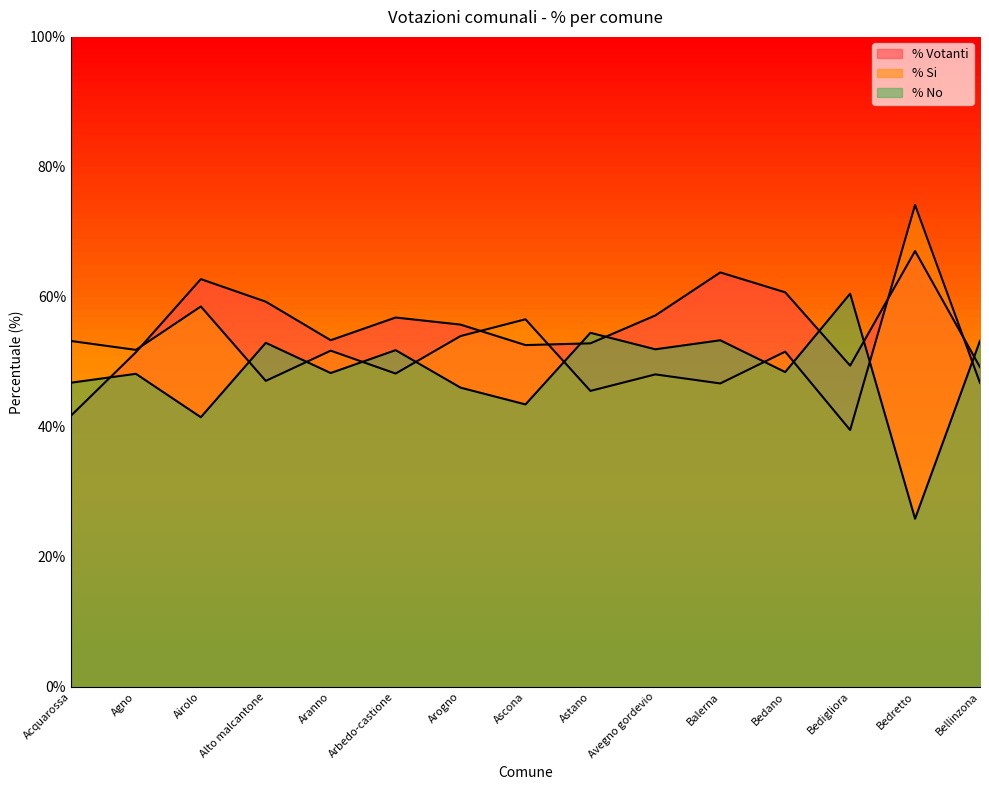

Which series has the largest range (max minus min)?

% Si